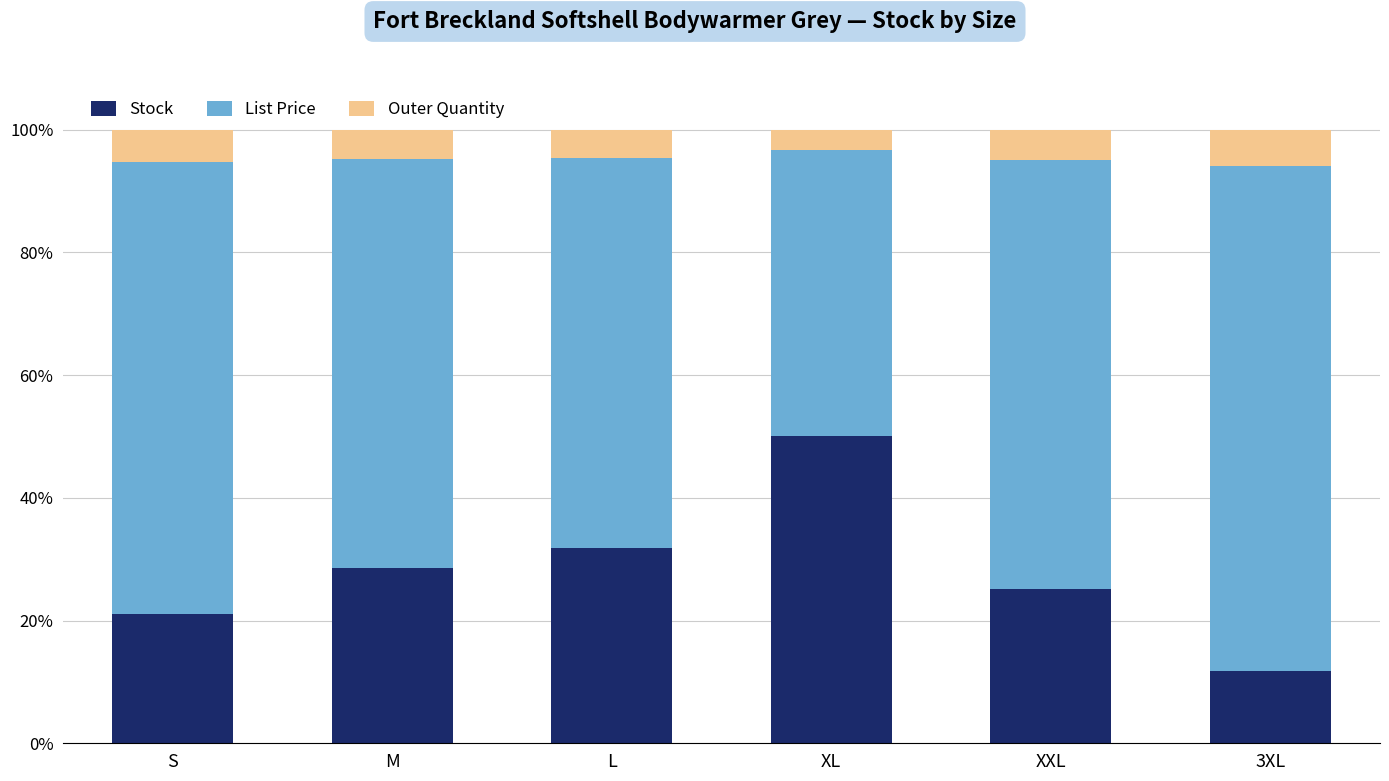

Reading left to right, list the values for the Stock series.

S=21.1	M=28.6	L=31.9	XL=50.1	XXL=25.1	3XL=11.8